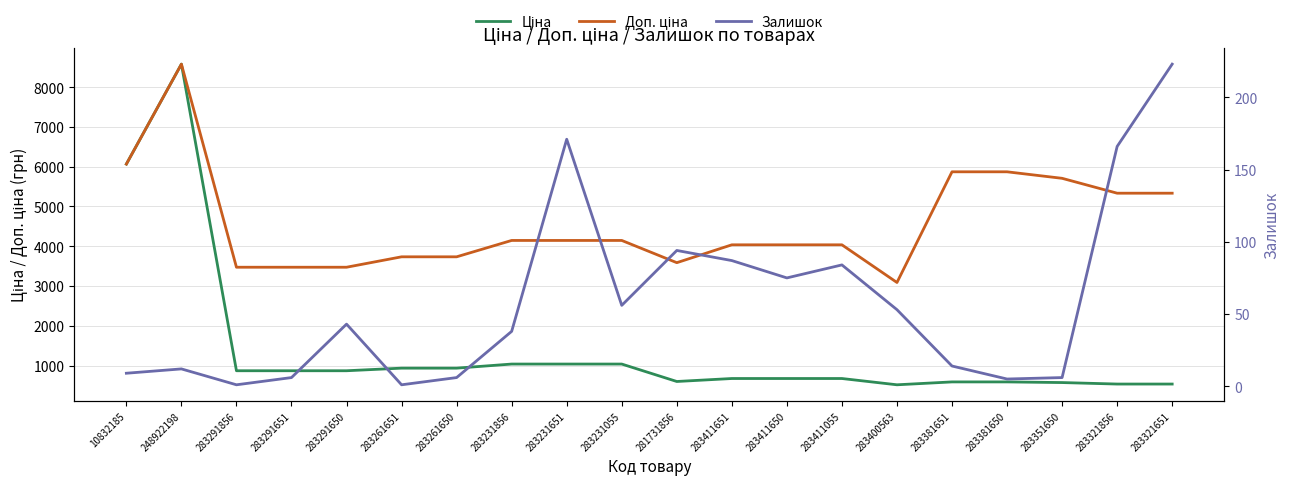

At which category is the sum across all series the highest?

248922198